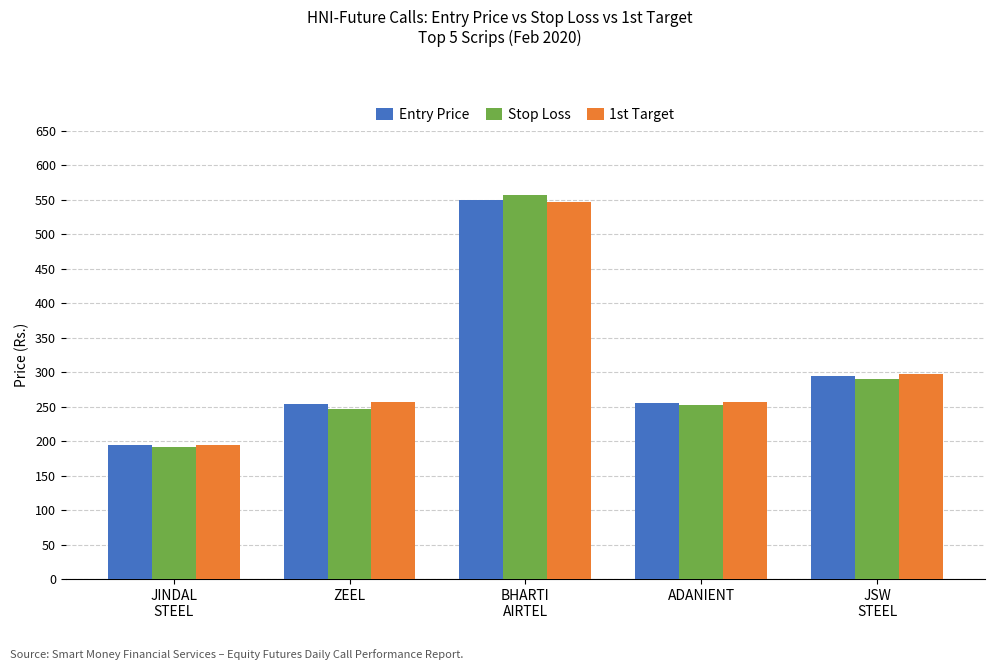

True or false: 1st Target has a value of 297.5 at JSW
STEEL.

True